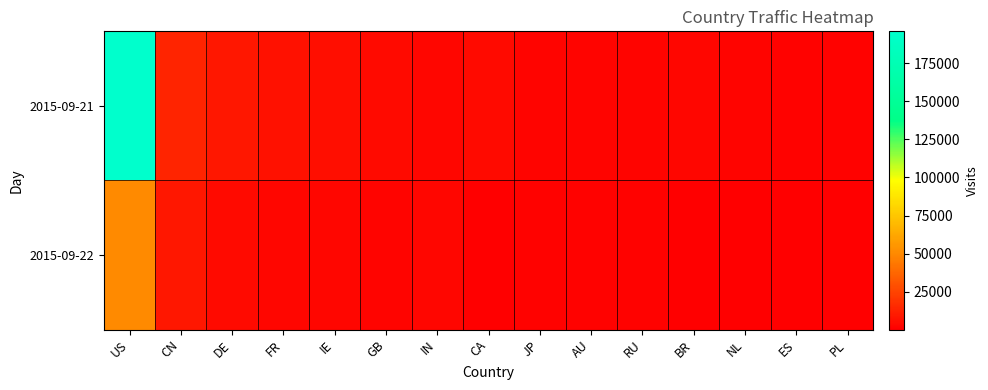

What is the smallest value displayed?

217